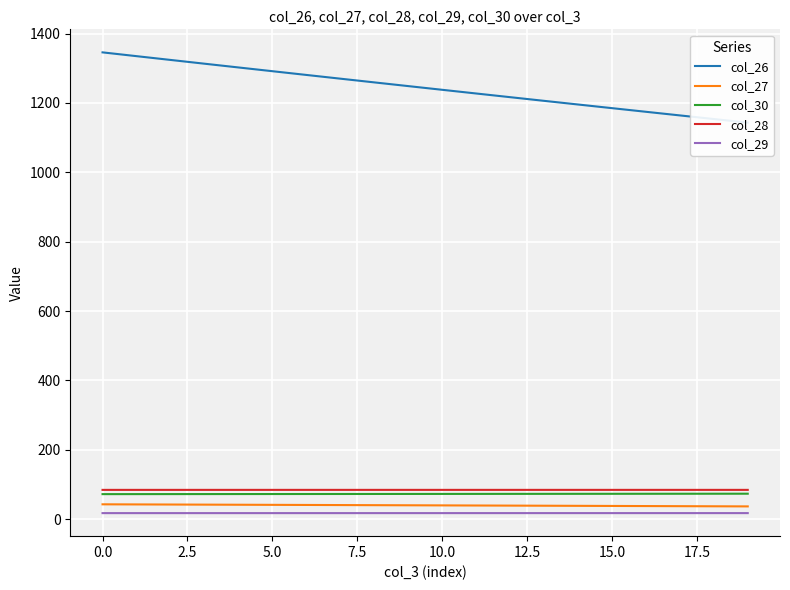

What position from the left is 16?

17